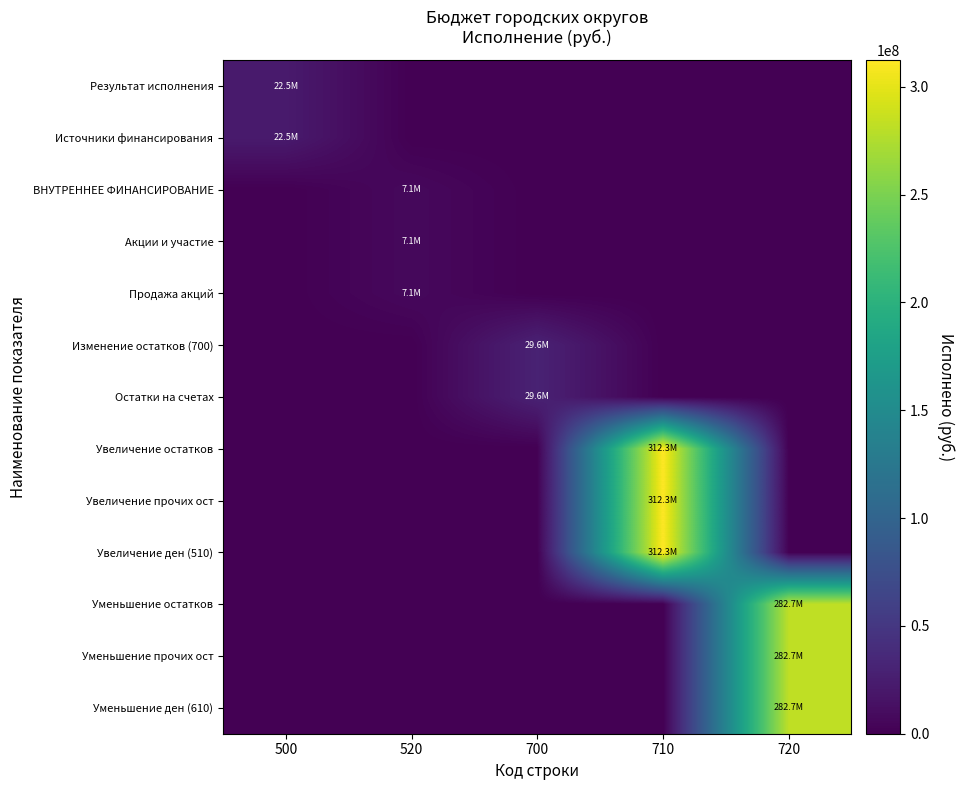

Which label corresponds to the smallest value in the chart?

520